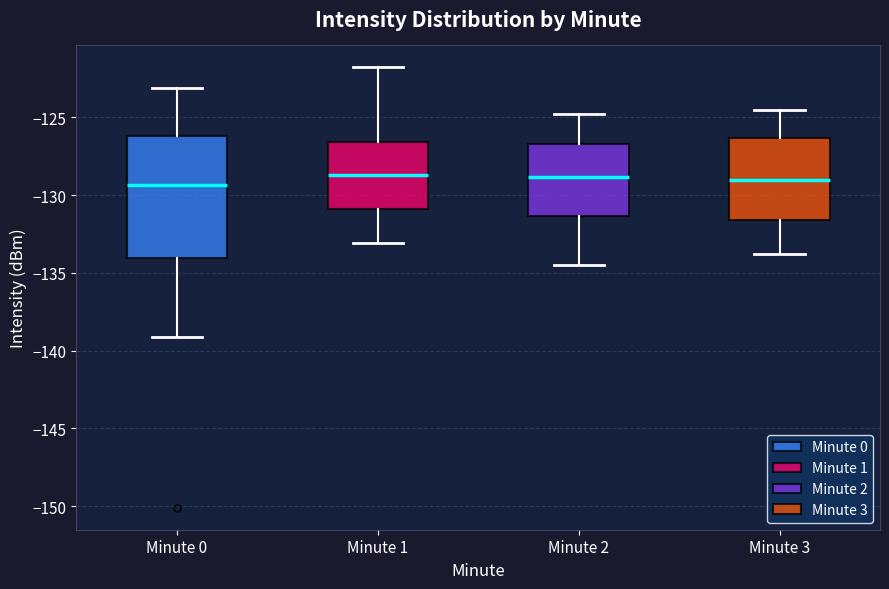

Reading left to right, transcribe this box plot: for each box, give where its median line is, the range the box spans, and where its two whiskers end, as read against the y-axis. The values are not printed on the chart, so give them approximately, as read against the axis.

Minute 0: median -129.5, box -134.0 to -126.0, whiskers -139.0 to -123.0
Minute 1: median -128.5, box -131.0 to -126.5, whiskers -133.0 to -122.0
Minute 2: median -129.0, box -131.5 to -126.5, whiskers -134.5 to -125.0
Minute 3: median -129.0, box -131.5 to -126.5, whiskers -134.0 to -124.5